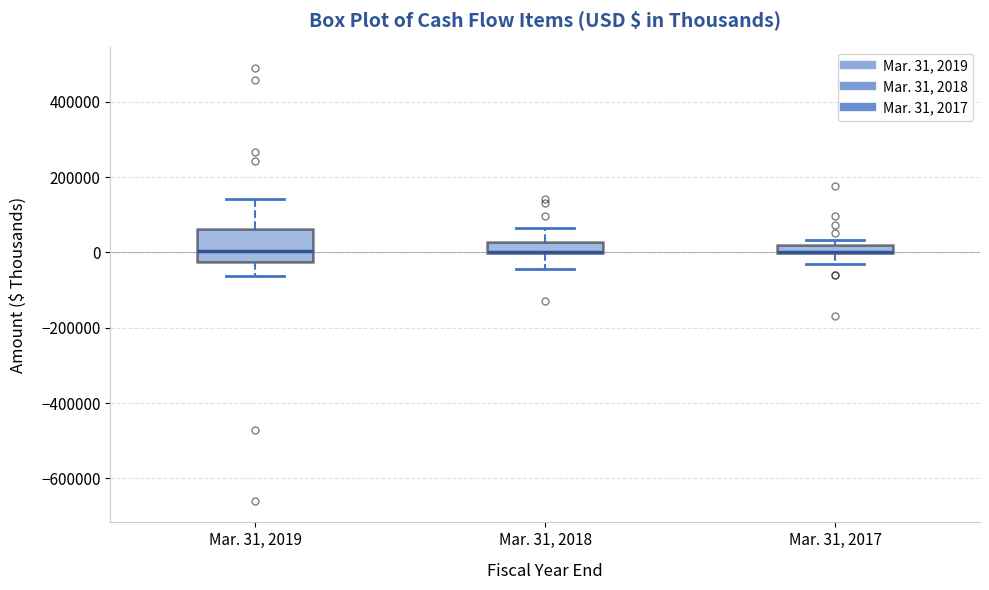

Where does the lower whisker of the box for Mar. 31, 2019 end on the y-axis? The values are not printed on the chart, so give them approximately, as read against the axis.

-60000